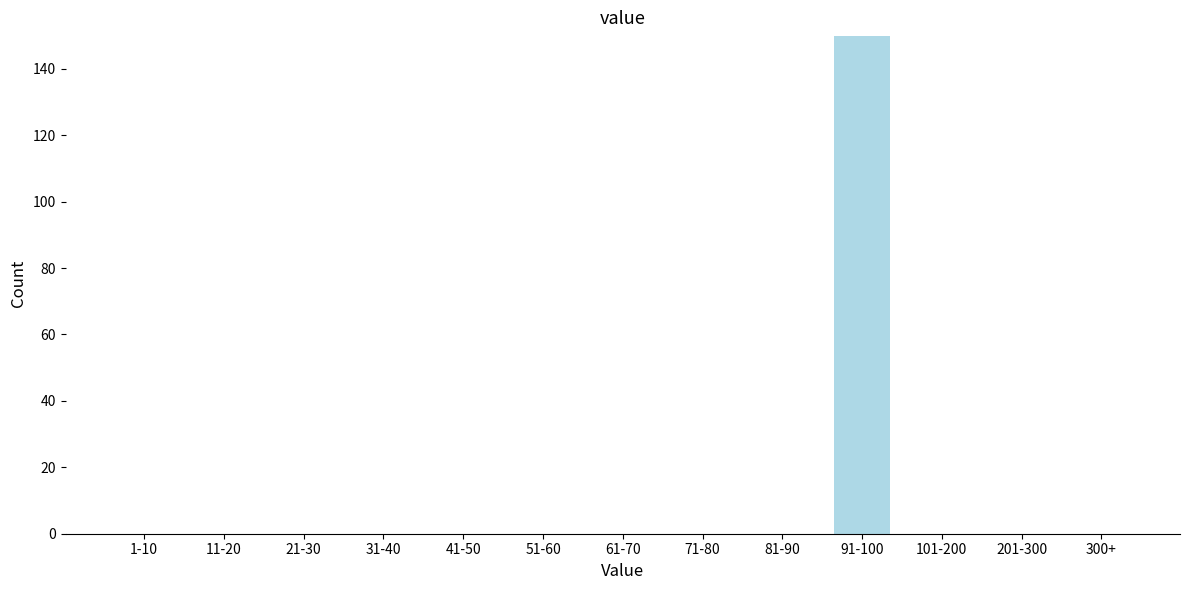

Reading left to right, extract all data points from this chart.

1-10=0	11-20=0	21-30=0	31-40=0	41-50=0	51-60=0	61-70=0	71-80=0	81-90=0	91-100=150	101-200=0	201-300=0	300+=0